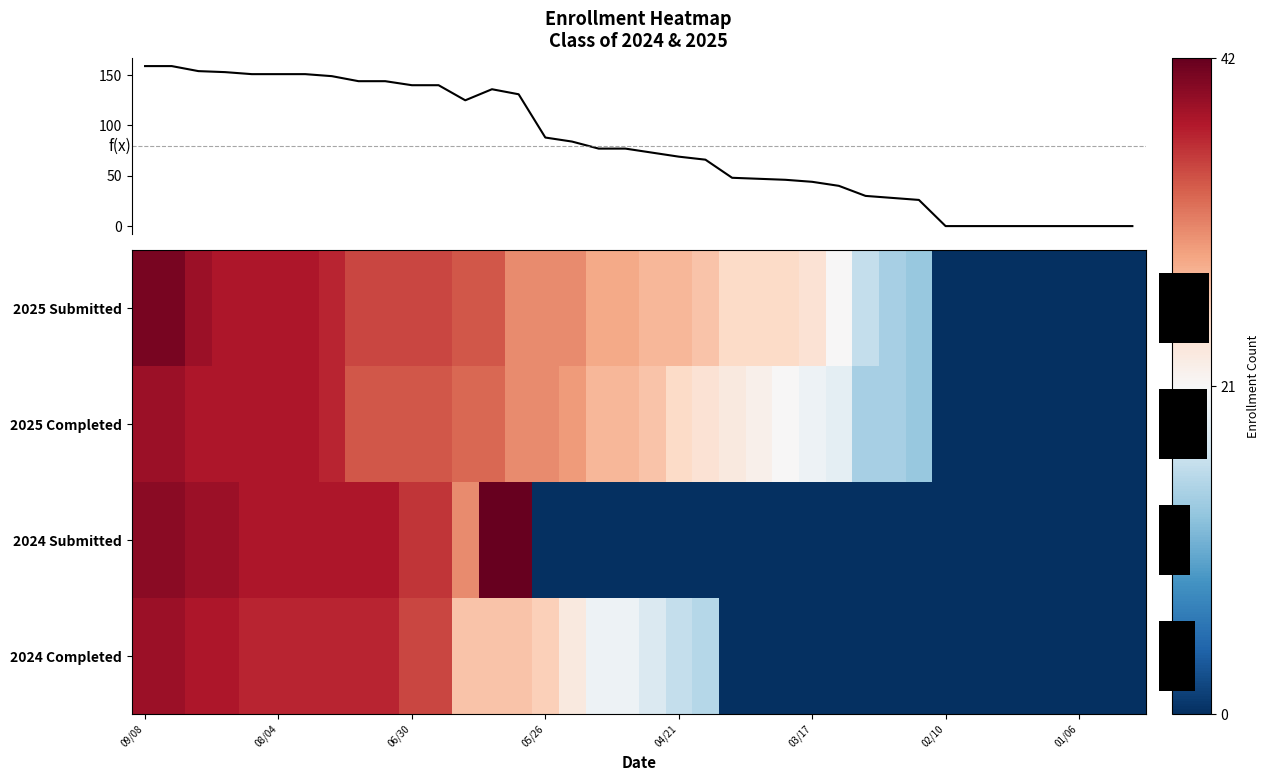

Reading left to right, what are all the values shown in this chart?

2025 Submitted: 41	41	39	38	38	38	38	37	35	35	35	35	34	34	31	31	31	29	29	28	28	27	25	25	25	24	21	16	14	13	0	0	0	0	0	0	0	0
2025 Completed: 39	39	38	38	38	38	38	37	34	34	34	34	33	33	31	31	30	28	28	27	25	24	23	22	21	20	19	14	14	13	0	0	0	0	0	0	0	0
2024 Submitted: 40	40	39	39	38	38	38	38	38	38	36	36	31	42	42	0	0	0	0	0	0	0	0	0	0	0	0	0	0	0	0	0	0	0	0	0	0	0
2024 Completed: 39	39	38	38	37	37	37	37	37	37	35	35	27	27	27	26	23	20	20	18	16	15	0	0	0	0	0	0	0	0	0	0	0	0	0	0	0	0